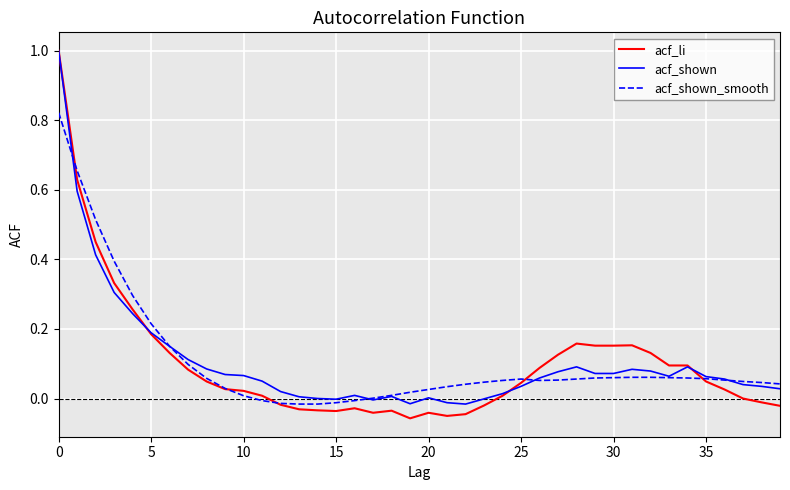

Which series has the largest range (max minus min)?

acf_li